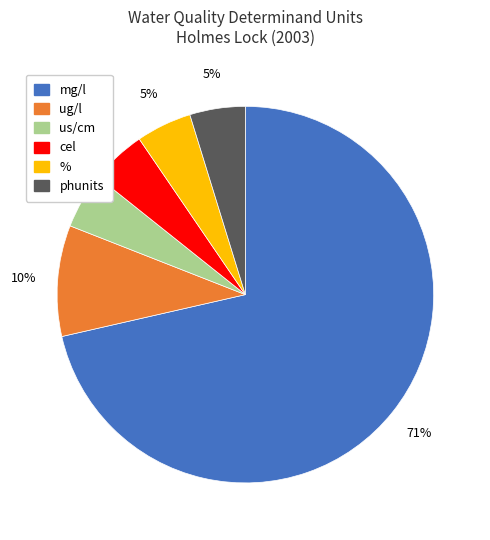

True or false: cel accounts for 5% of the total.

True